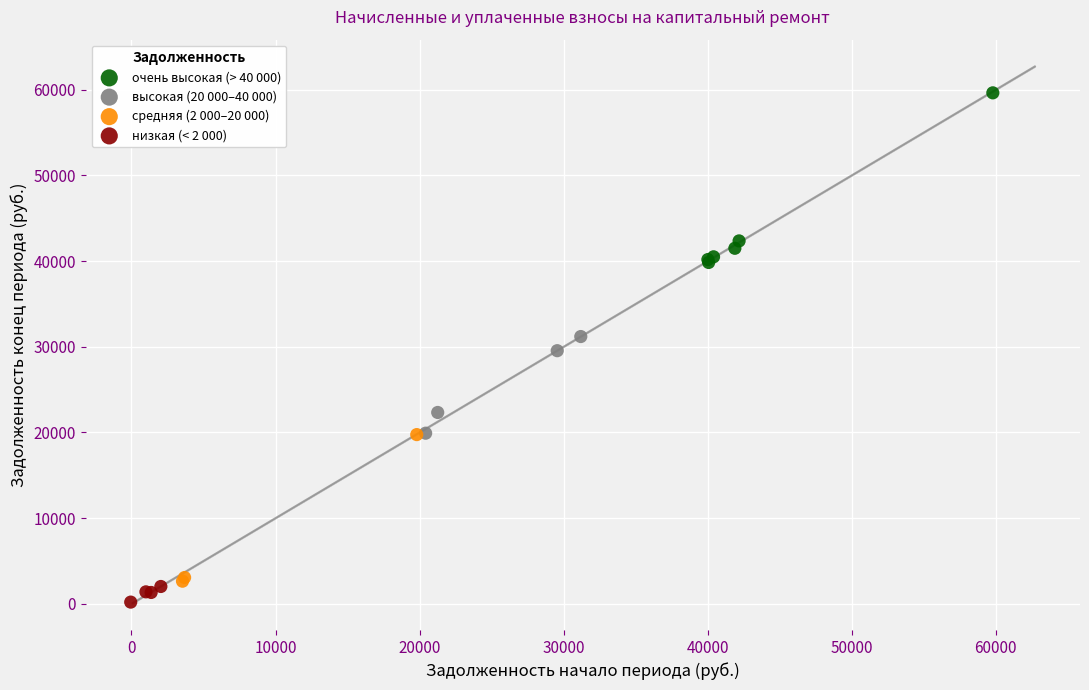

Which series reaches the minimum Y coordinate?

низкая (< 2 000)